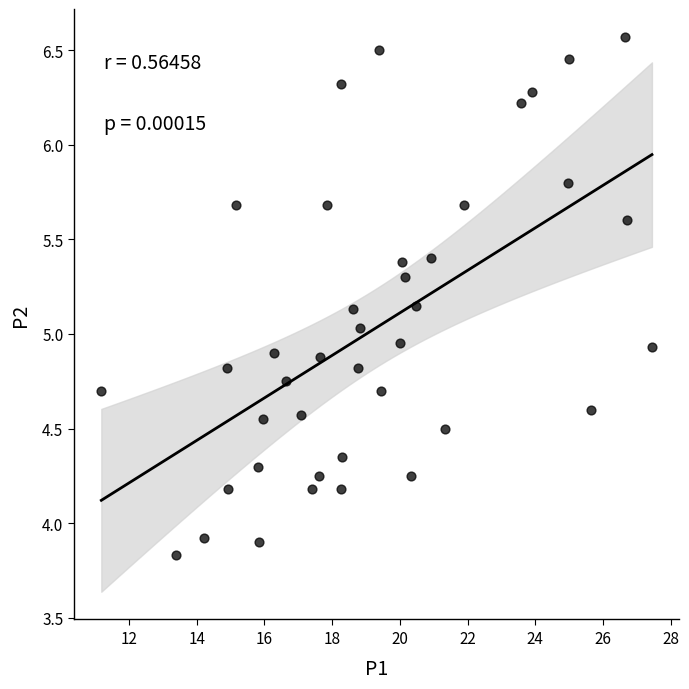

What is the range of Y values (max minus min)?

2.7